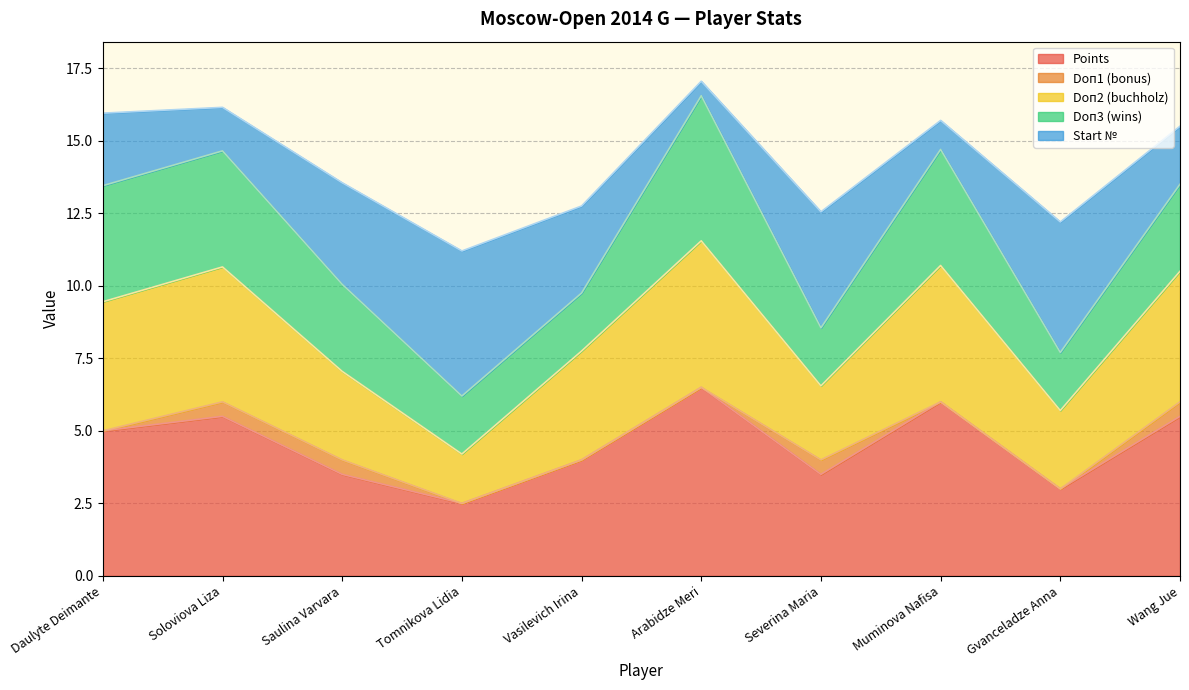

How many data points in Points are less than 5?

5